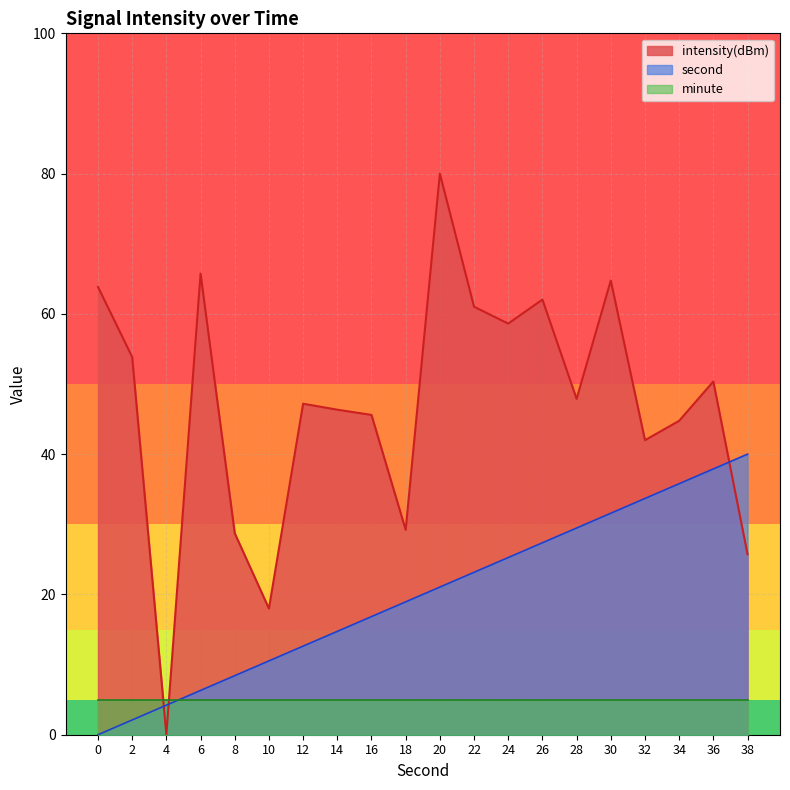

Reading left to right, what are all the values shown in this chart?

second: 0=0.0	2=2.1	4=4.2	6=6.3	8=8.4	10=10.5	12=12.6	14=14.7	16=16.8	18=18.9	20=21.1	22=23.2	24=25.3	26=27.4	28=29.5	30=31.6	32=33.7	34=35.8	36=37.9	38=40.0
intensity: 0=63.8	2=53.8	4=0.0	6=65.7	8=28.7	10=18.0	12=47.2	14=46.3	16=45.6	18=29.2	20=80.0	22=61.0	24=58.6	26=62.0	28=47.9	30=64.8	32=42.0	34=44.8	36=50.4	38=25.7